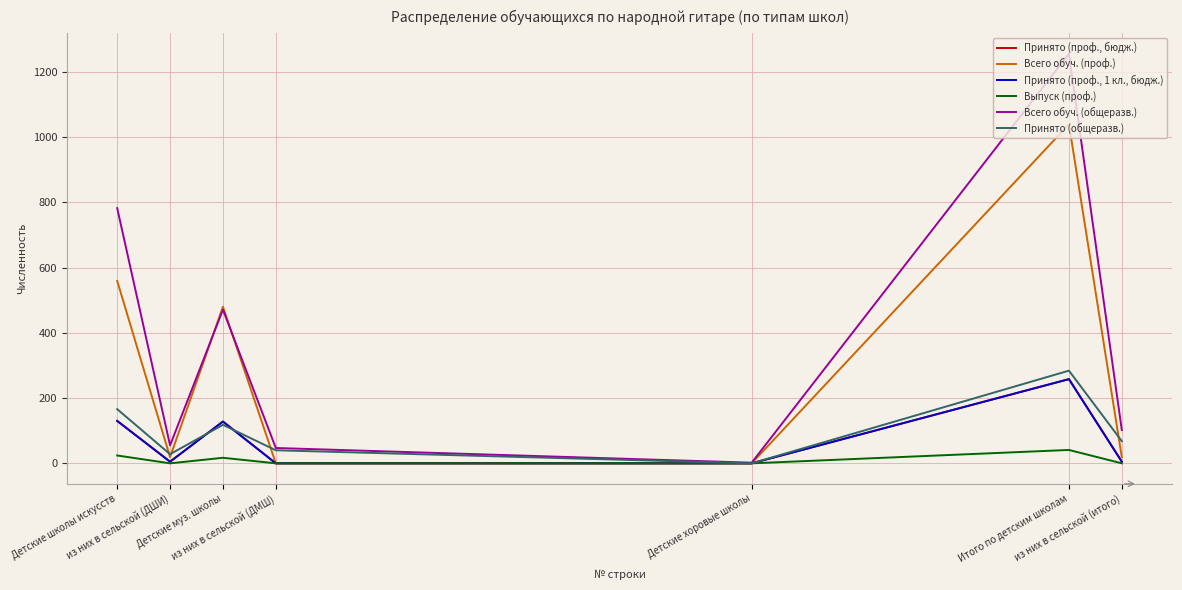

Does the chart display data point markers on the line(s)?

No